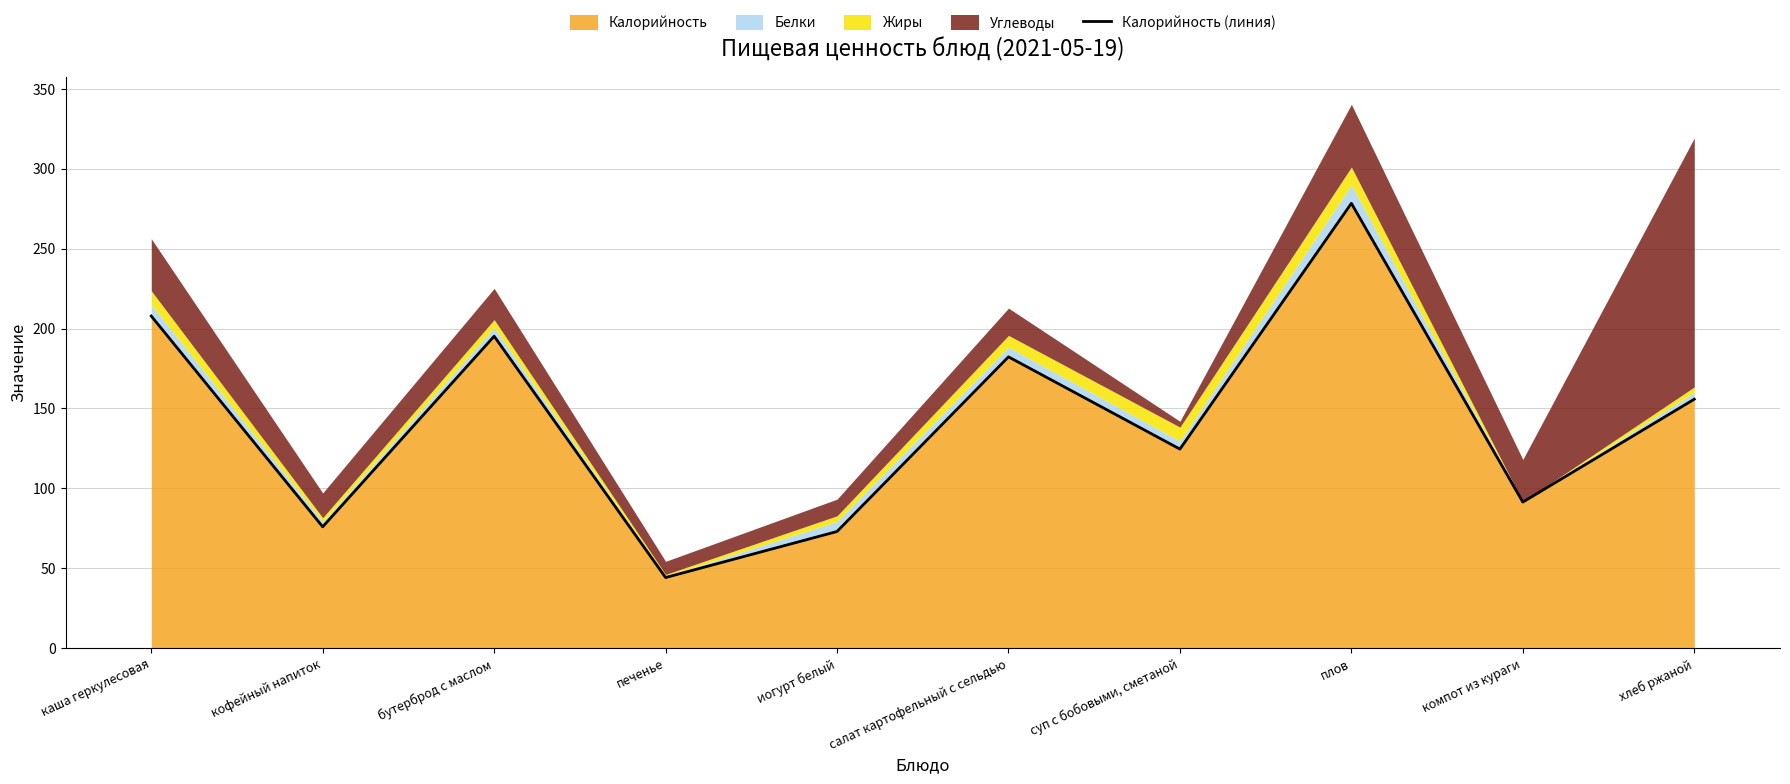

True or false: there are more than 0 points higher than both neighbors.

True